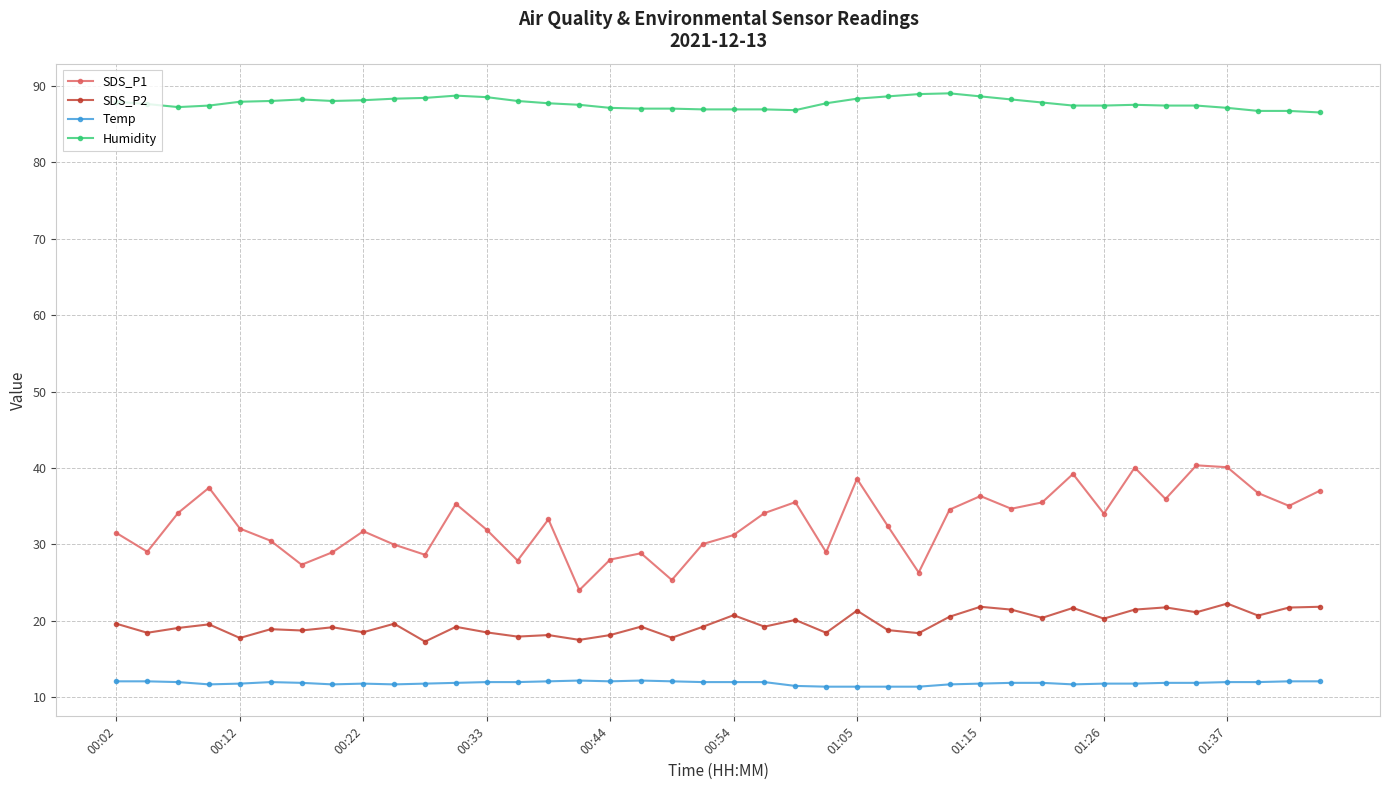

True or false: SDS_P1 and Humidity cross at least once.

False